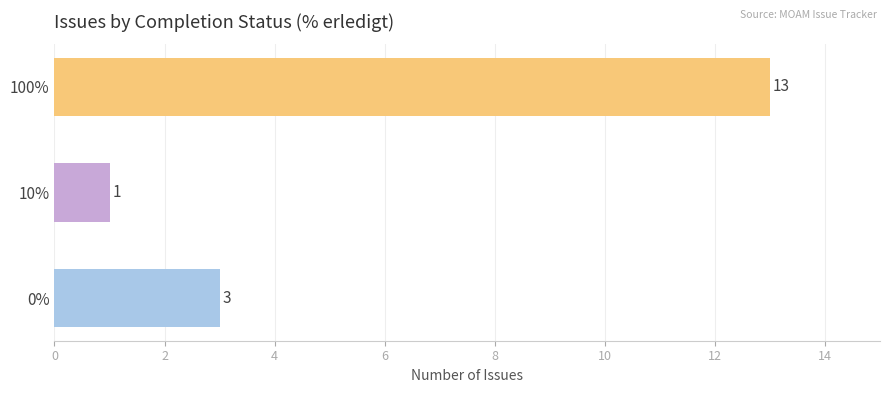

What is the change in value from 0% to 100%?

+10